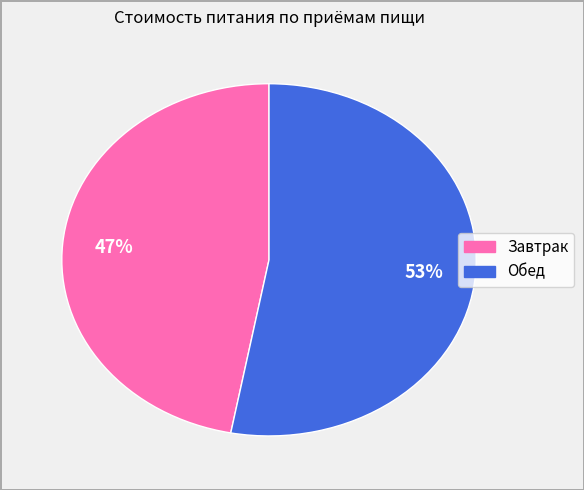

Combined, do Завтрак and Обед account for over 50%?

Yes